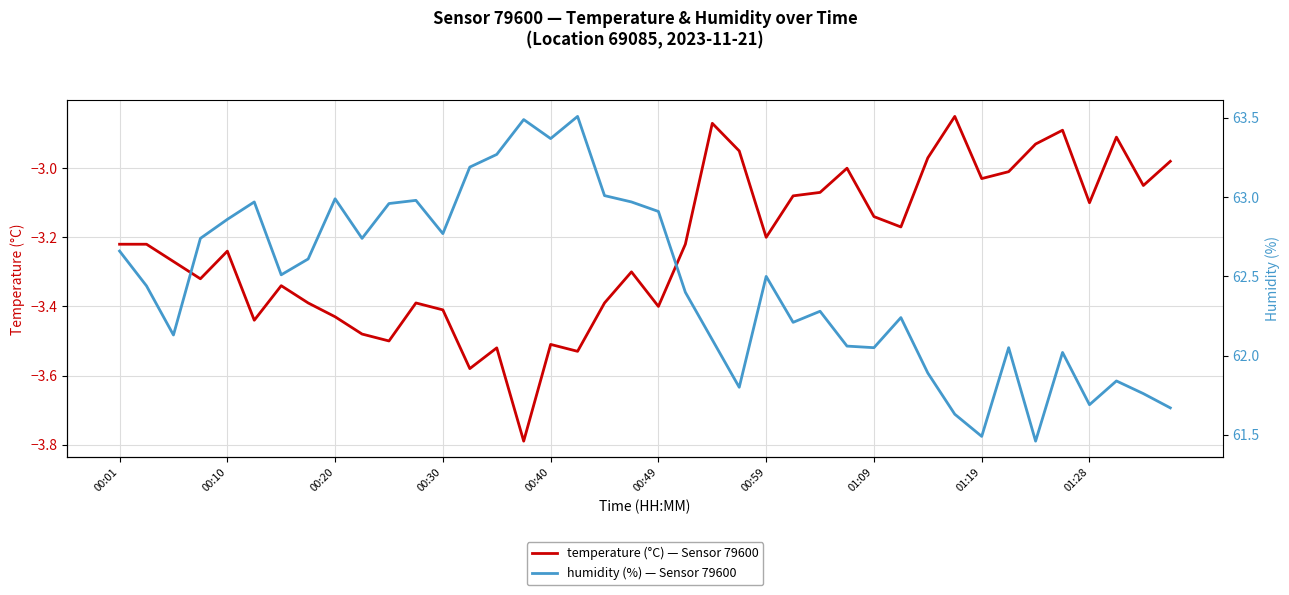

Is the value of temperature at 11 greater than the value of humidity at 28?

No